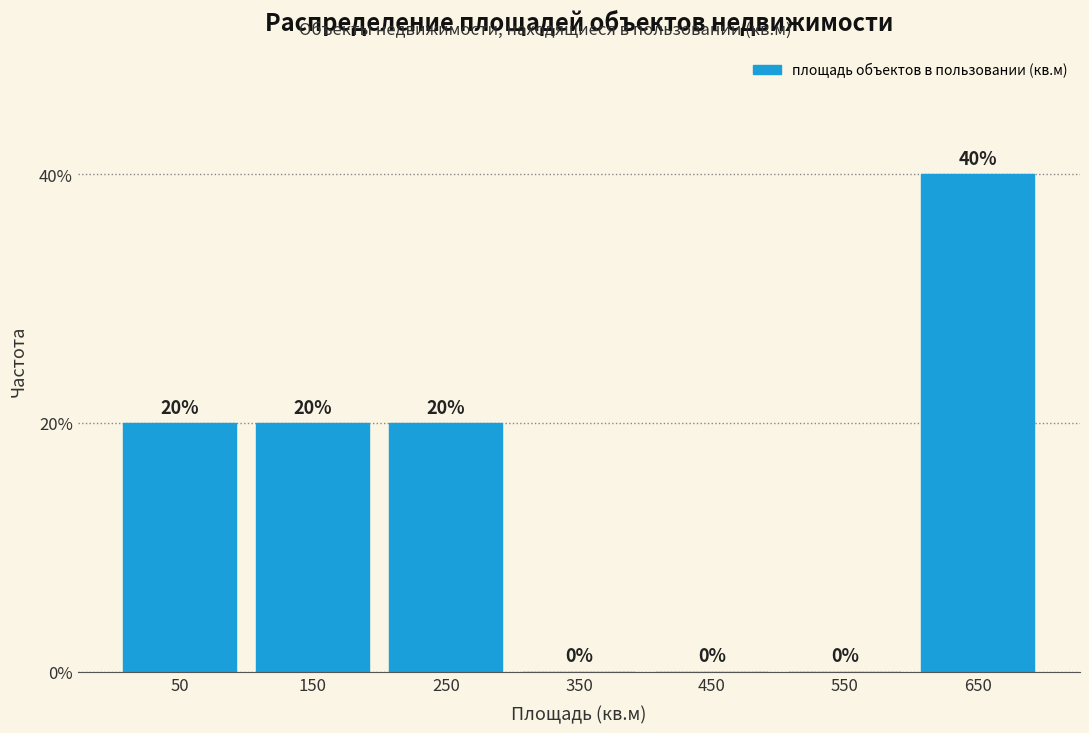

Reading left to right, transcribe this chart: for each bar, give the range it covers on the x-axis and its height.

0 to 100: 20
100 to 200: 20
200 to 300: 20
300 to 400: 0
400 to 500: 0
500 to 600: 0
600 to 700: 40